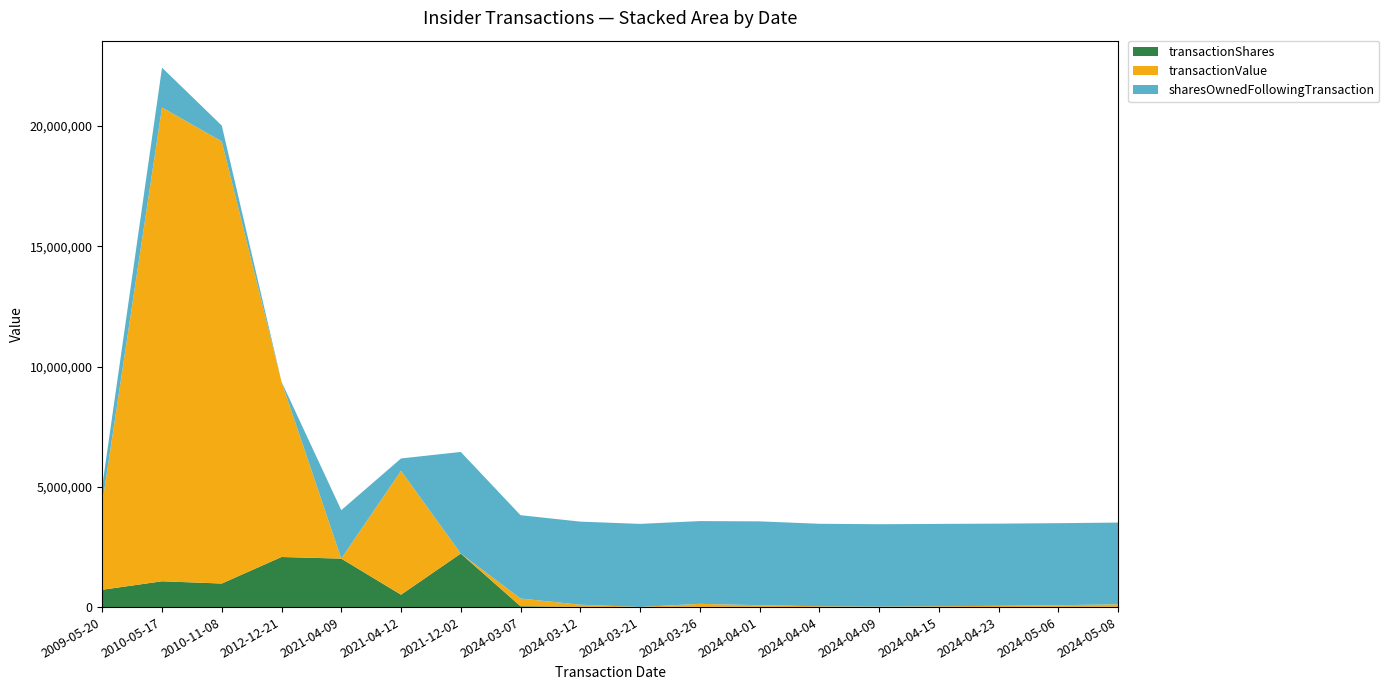

Between which two adjacent categories do transactionValue and transactionShares first intersect?

2012-12-21 and 2021-04-09